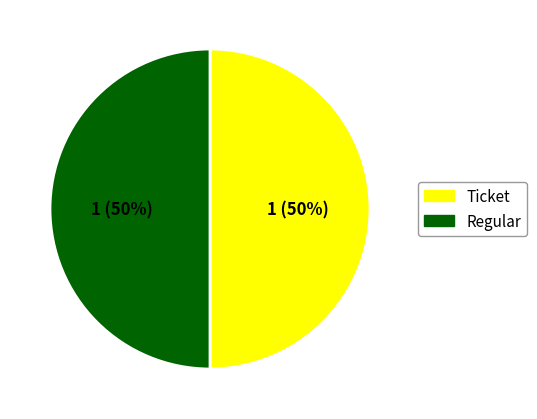

To the nearest percent, what is the average slice percentage?

50%